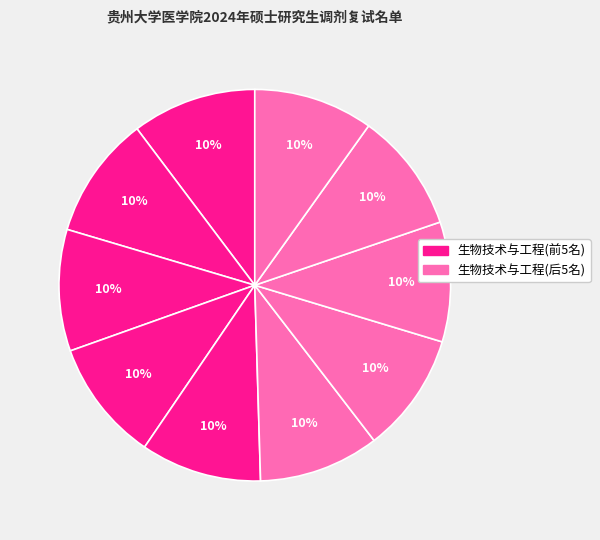

Is there any slice that represents more than half of the pie?

No